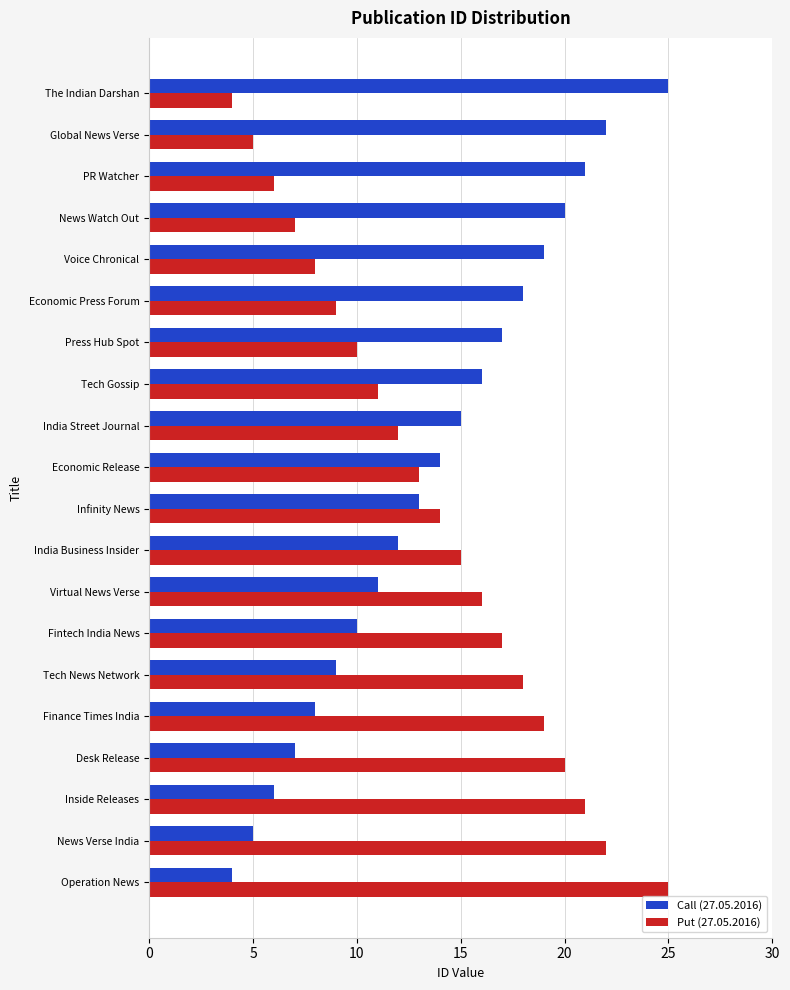

What is the difference between the maximum and second lowest values in the Put (27.05.2016) series?

20